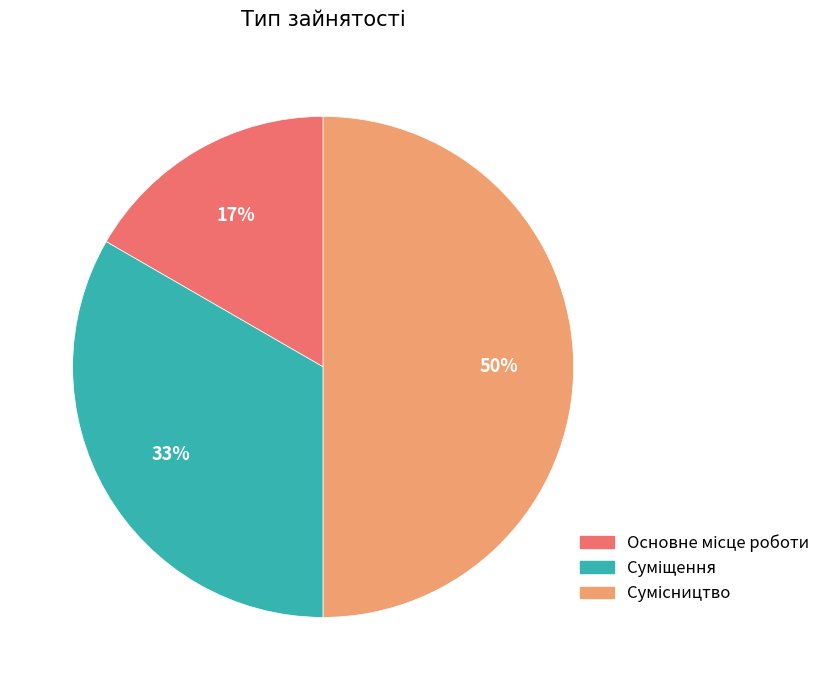

To the nearest percent, what is the average slice percentage?

33%